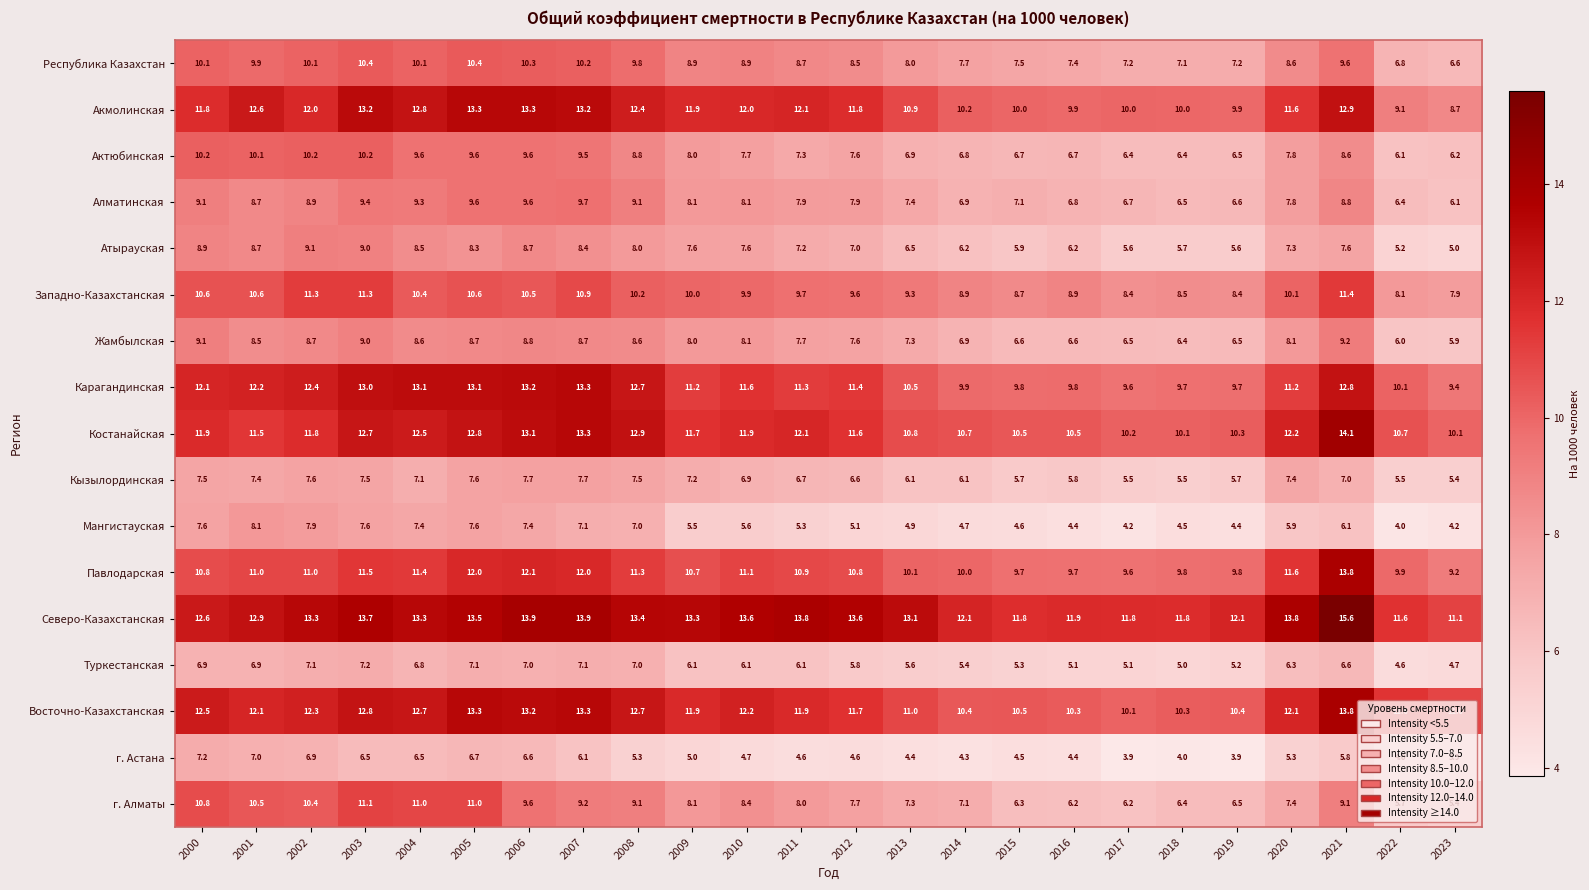

What is the maximum value shown in the chart?

15.6